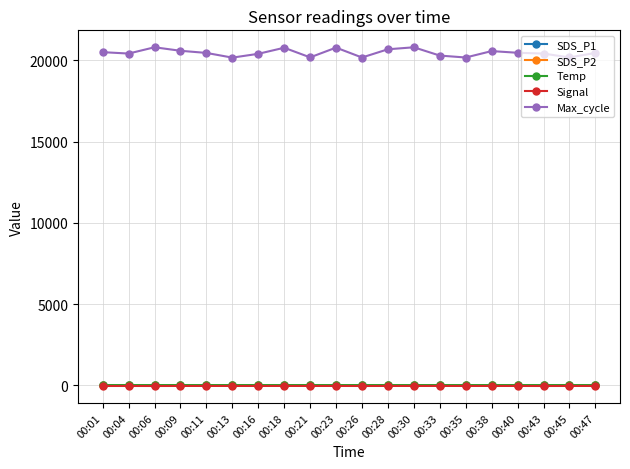

What is the sum of the Temp values at 00:47 and 00:06?

35.8